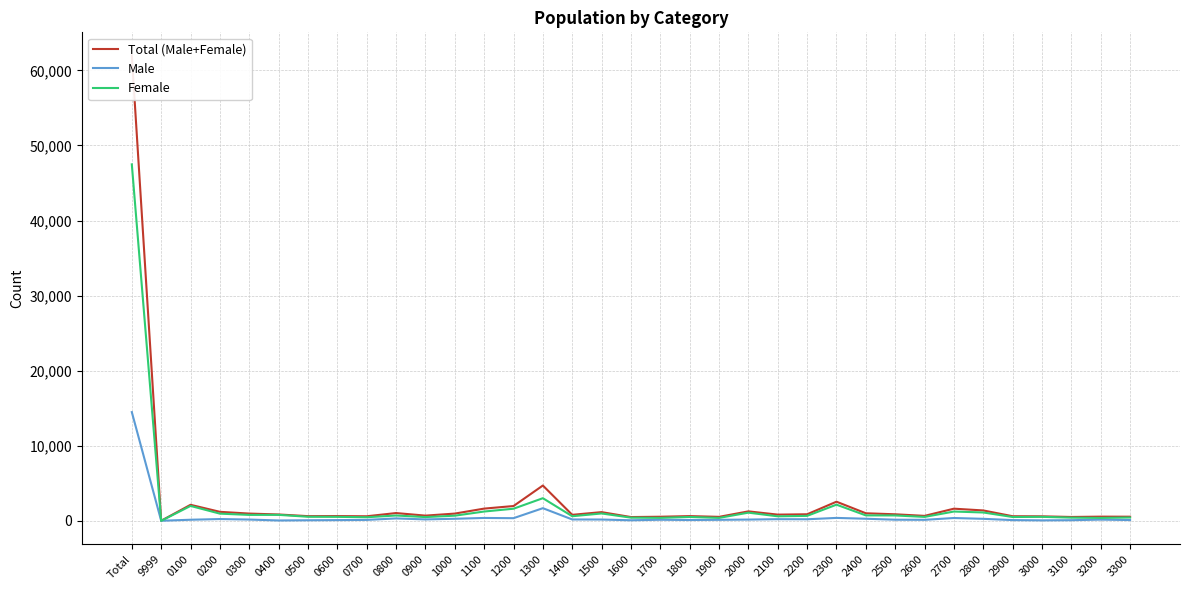

List the series in order of their overall mean, highest first.

Total (Male+Female), Female, Male